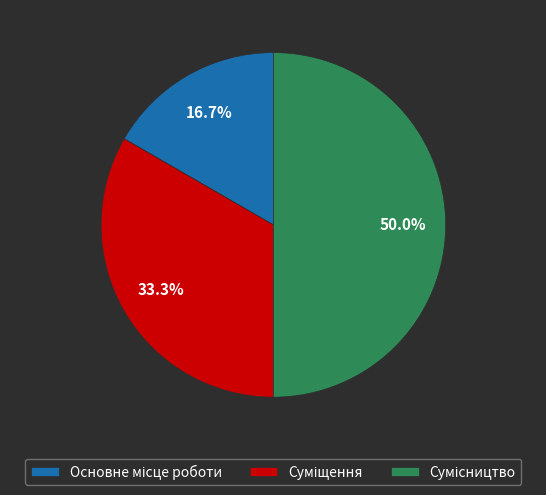

To the nearest percent, what is the average slice percentage?

33%